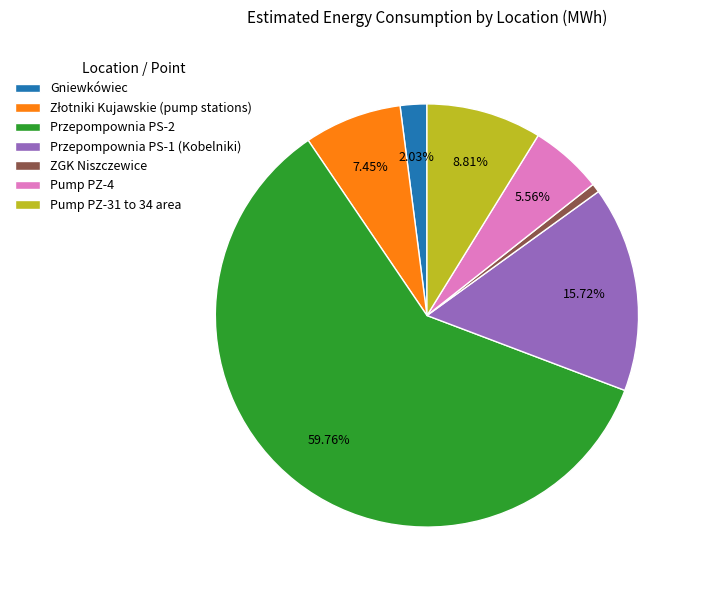

Which slice is the largest?

Przepompownia PS-2